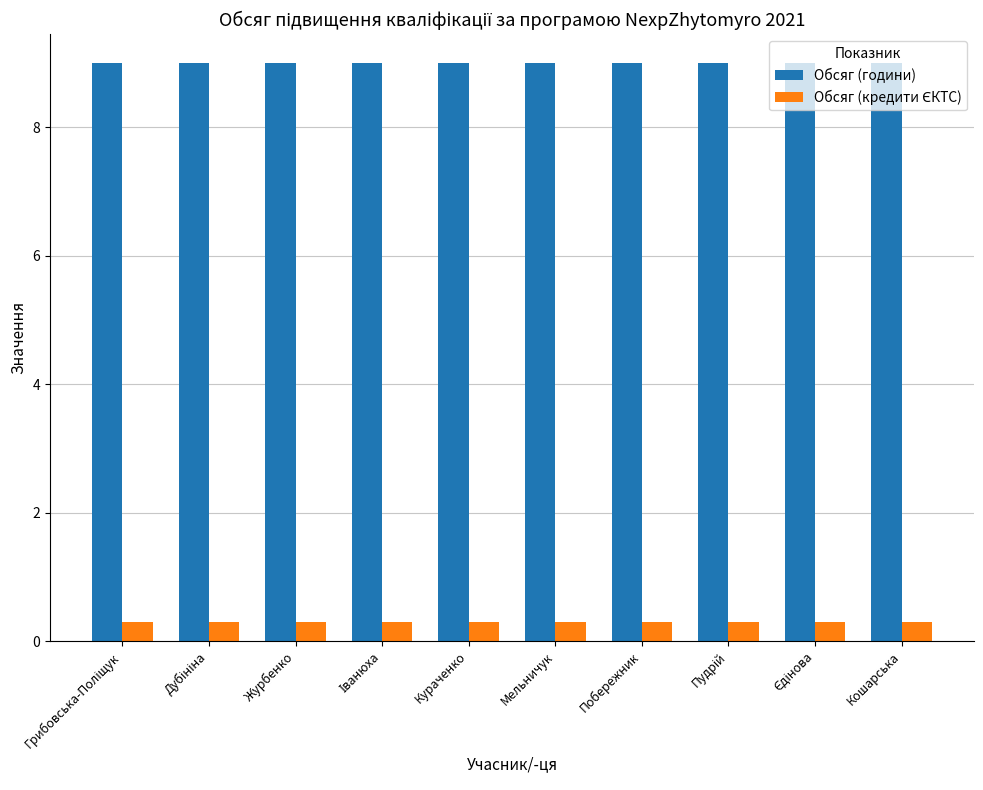

Is it true that Обсяг (години) equals 9.0 at Кошарська?

True